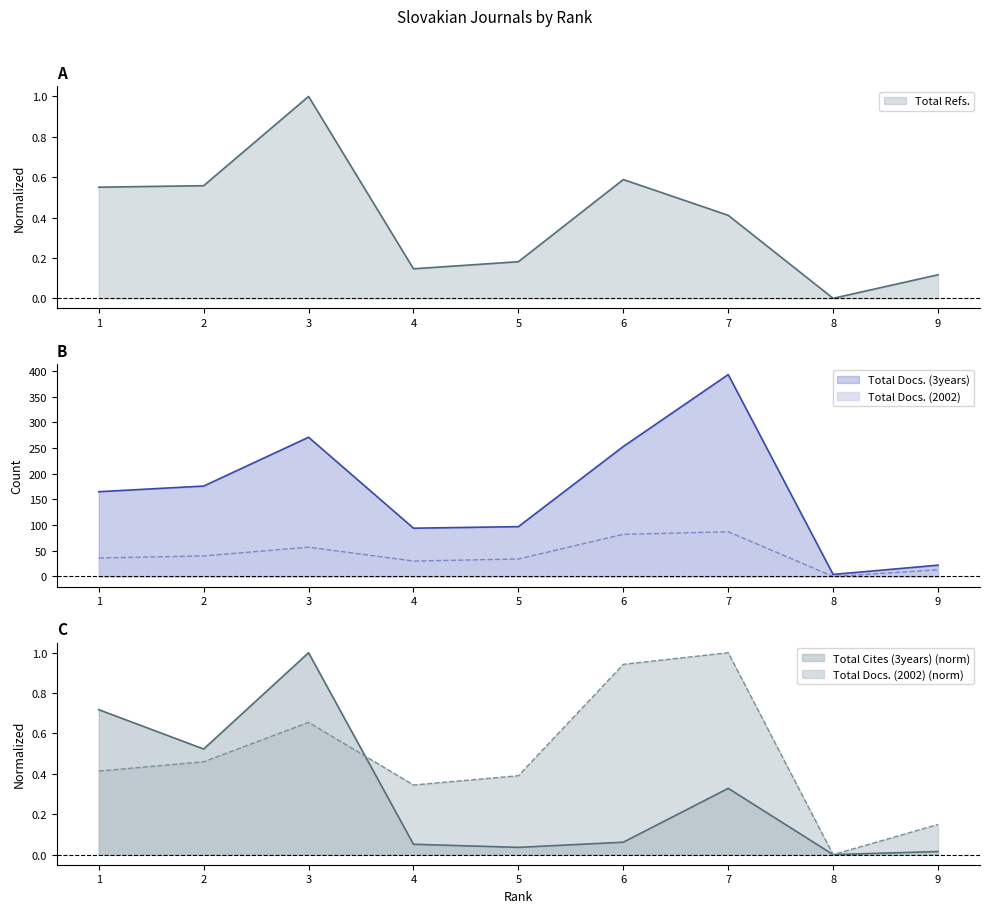

Reading right to left, extract all data points from this chart.

Total Docs. (2002): 13.0	0.0	87.0	82.0	34.0	30.0	57.0	40.0	36.0
Total Docs. (3years): 22.0	4.0	393.0	253.0	97.0	94.0	271.0	176.0	165.0
Total Refs.: 0.1	0.0	0.4	0.6	0.2	0.1	1.0	0.6	0.6
Total Cites (3years): 0.0	0.0	0.3	0.1	0.0	0.1	1.0	0.5	0.7